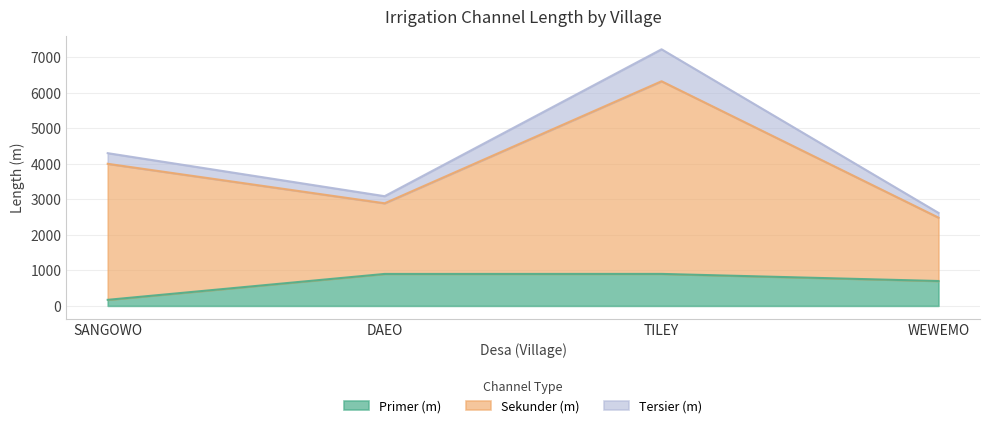

At which category is the sum across all series the highest?

TILEY